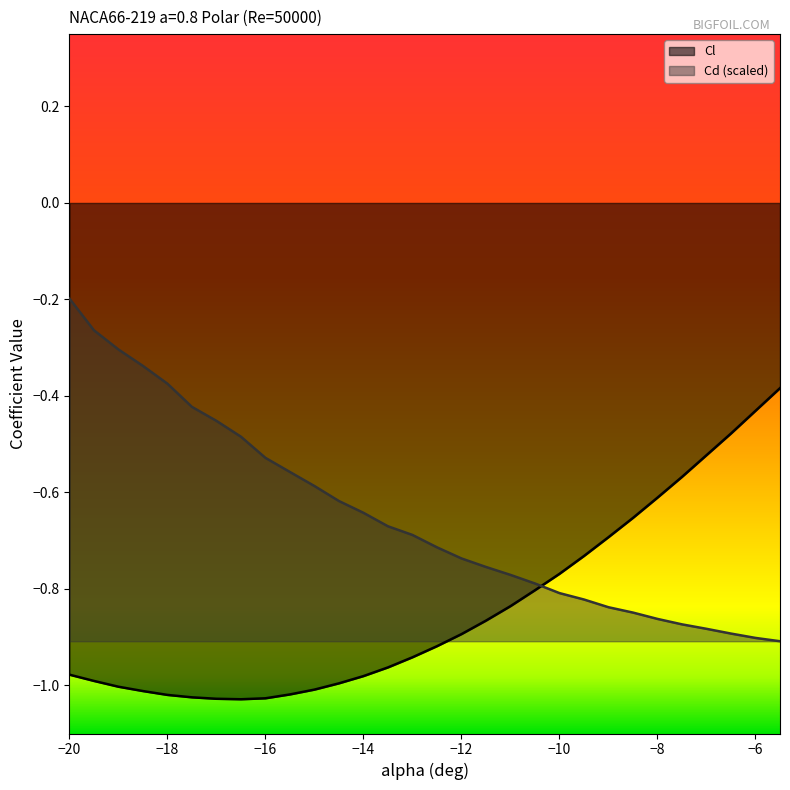

Rank the series by their average value, from highest to lowest.

Cd (scaled), Cl